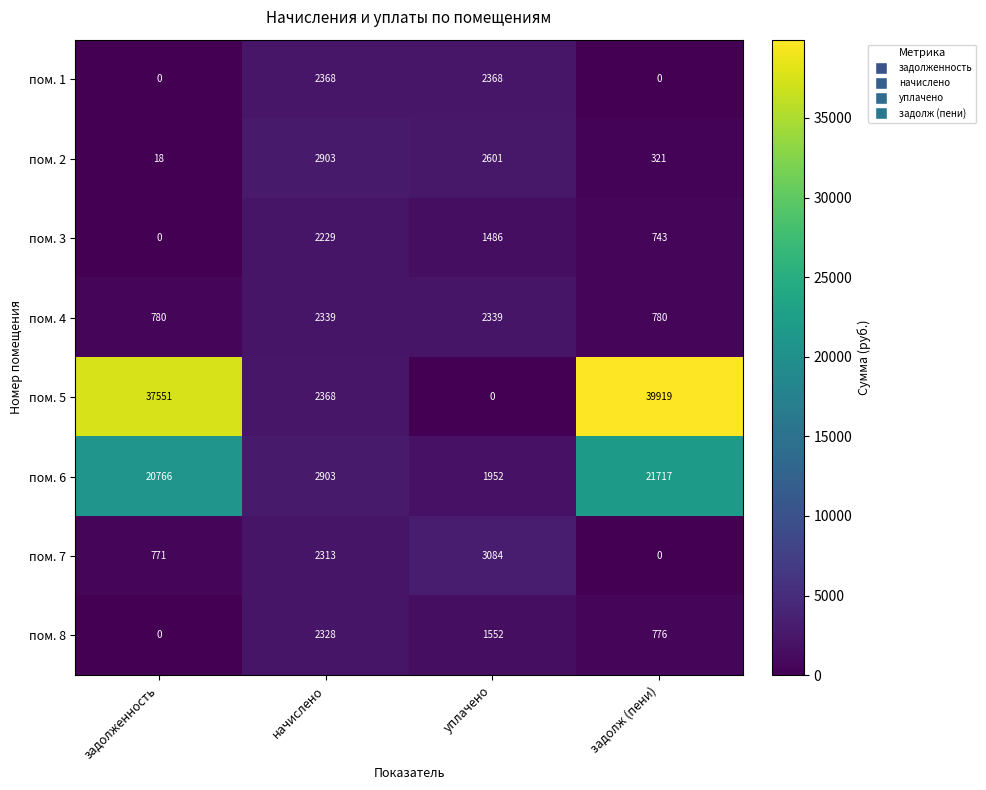

How many data points does each series have?

4